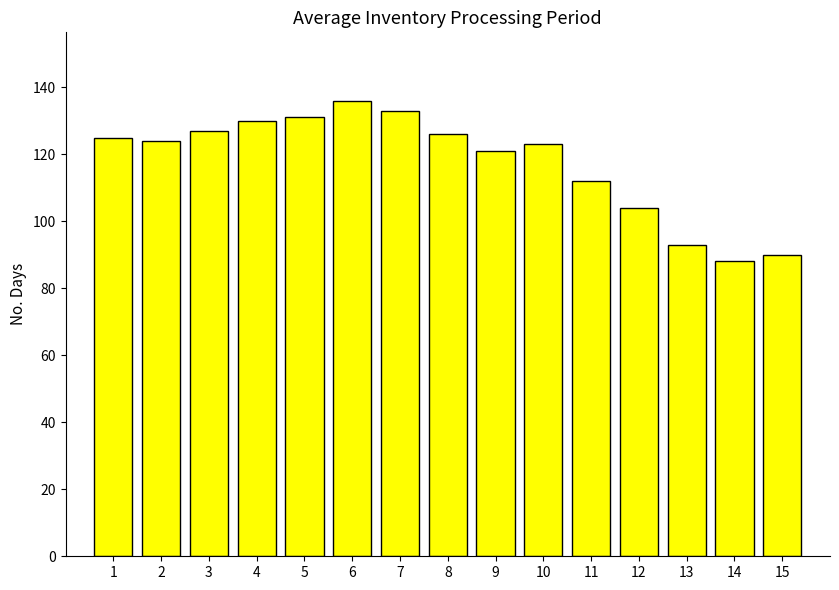

The value at 6 is 136. True or false?

True